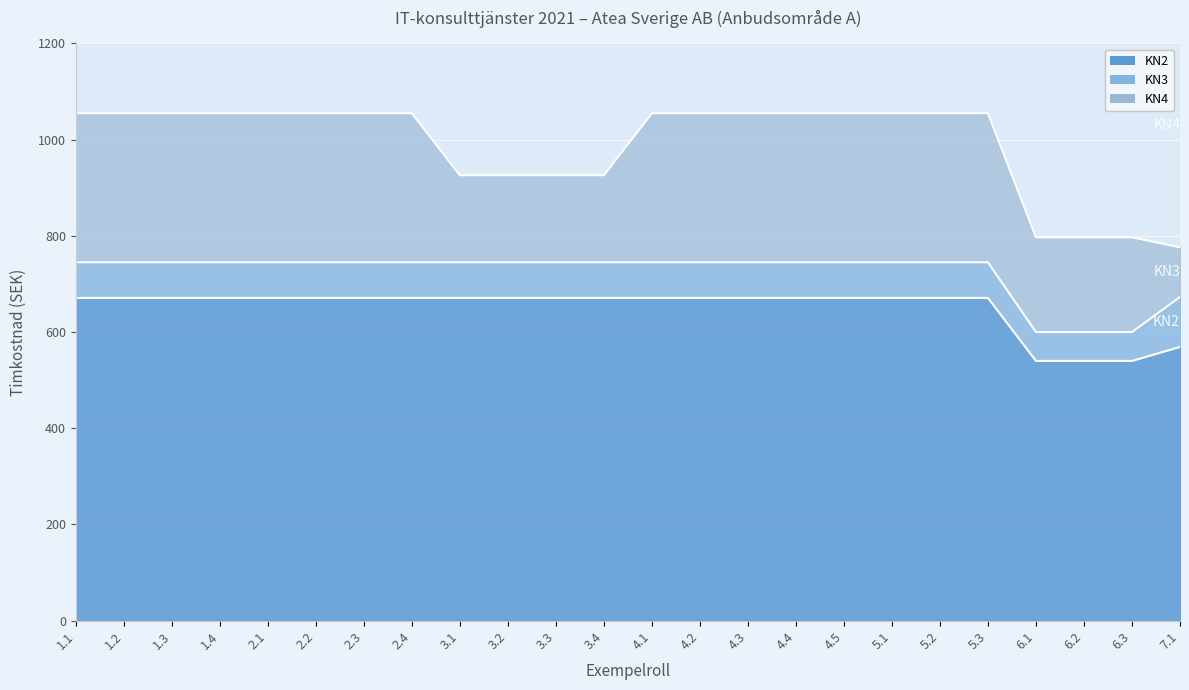

What is the value of the KN4 point at the 10th from the left?

926